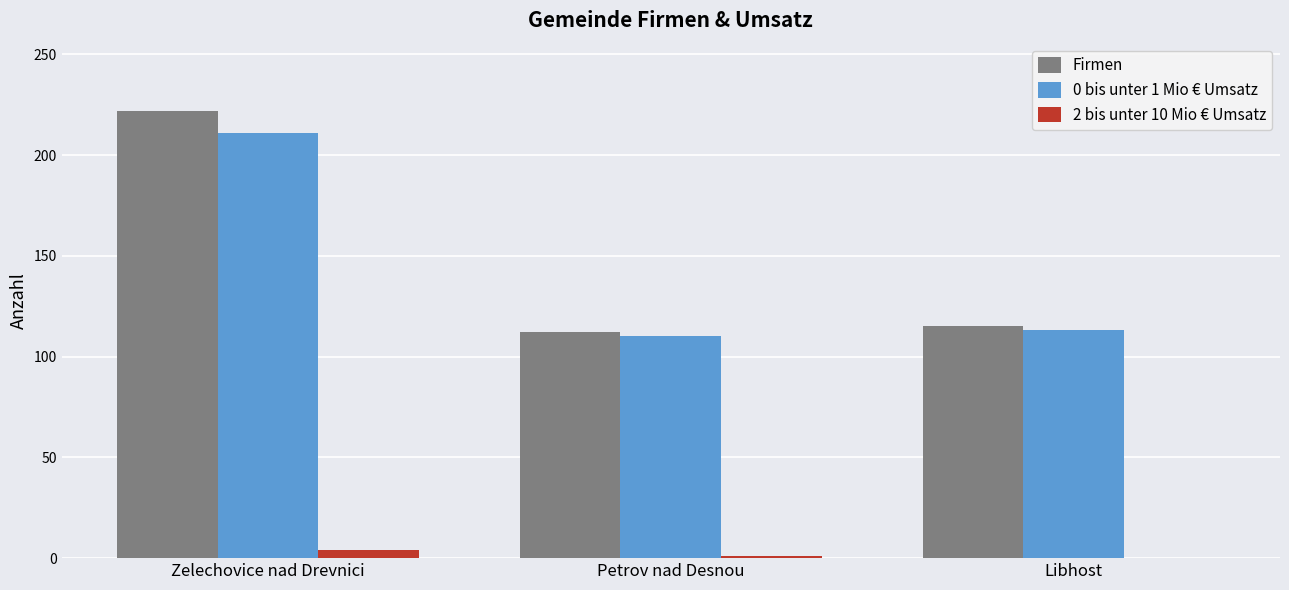

True or false: 2 bis unter 10 Mio € Umsatz has a value of 4 at Zelechovice nad Drevnici.

True